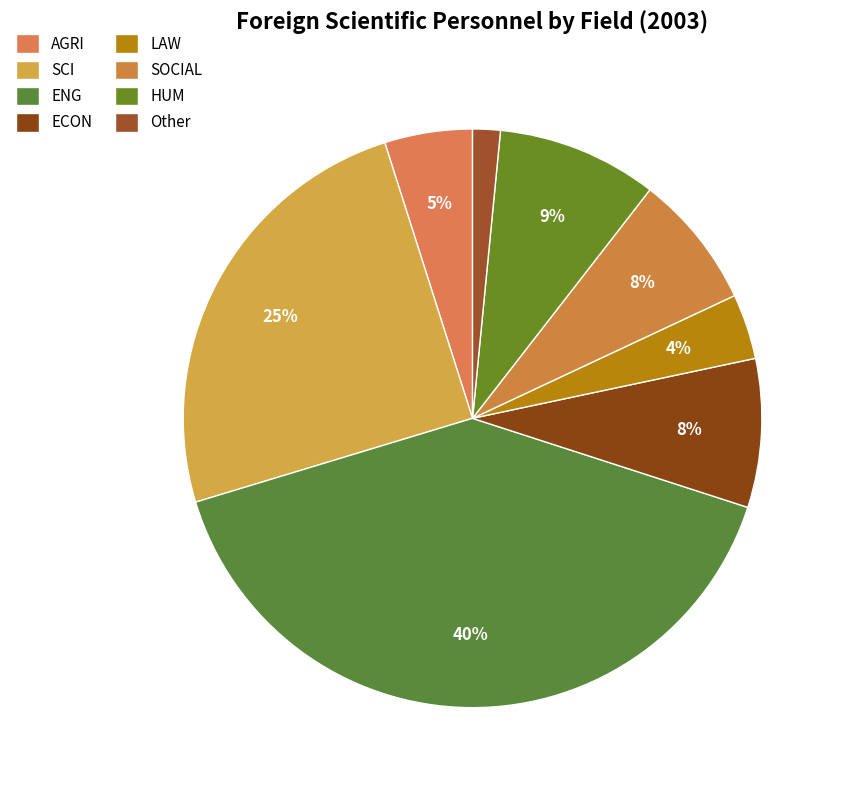

To the nearest percent, what portion does Other represent?

2%